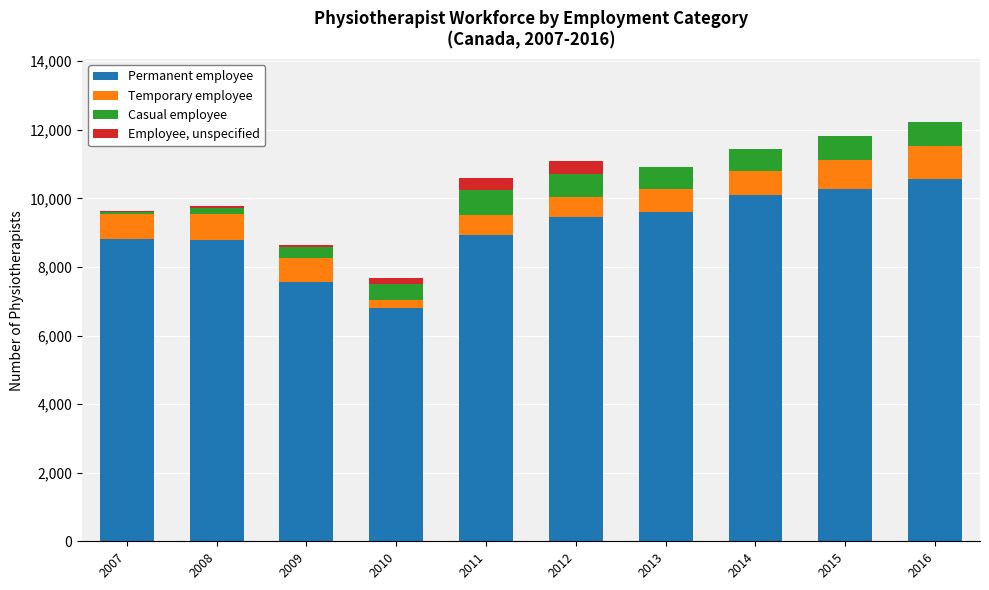

How many categories are shown in the chart?

10